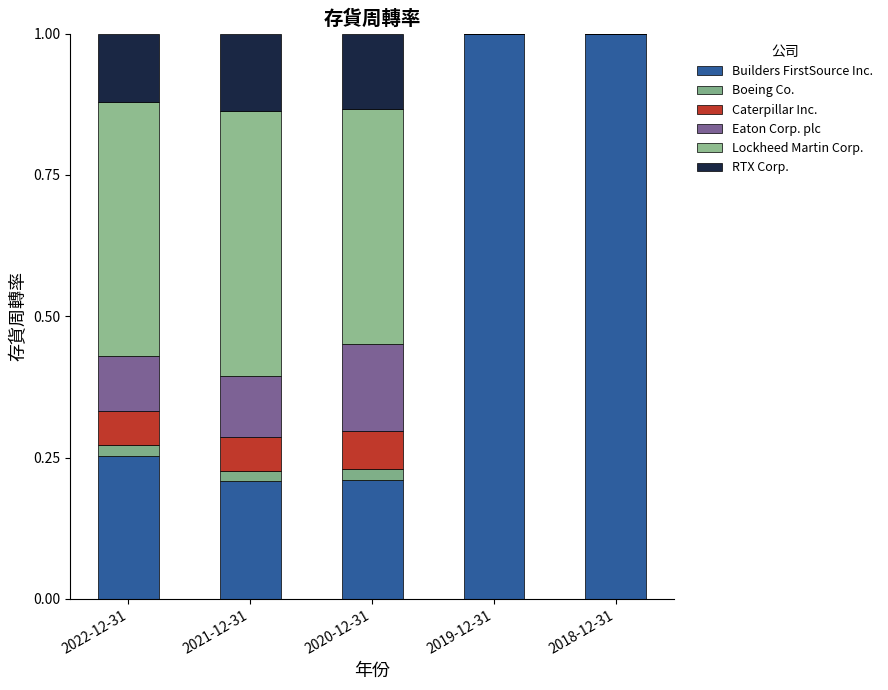

The RTX Corp. series shows 0.1 at 2020-12-31. True or false?

True